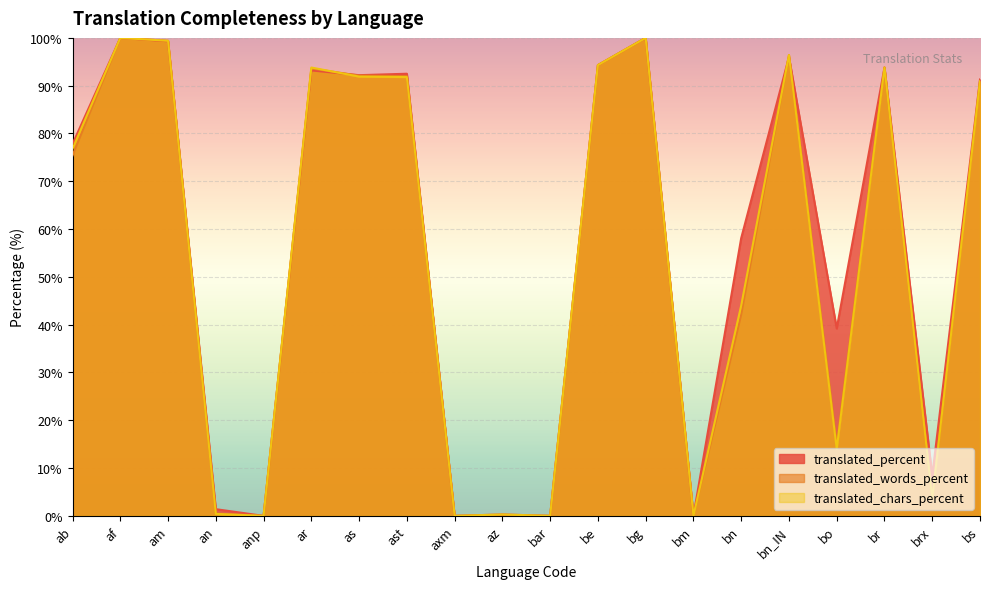

Between be and brx, which is larger?

be